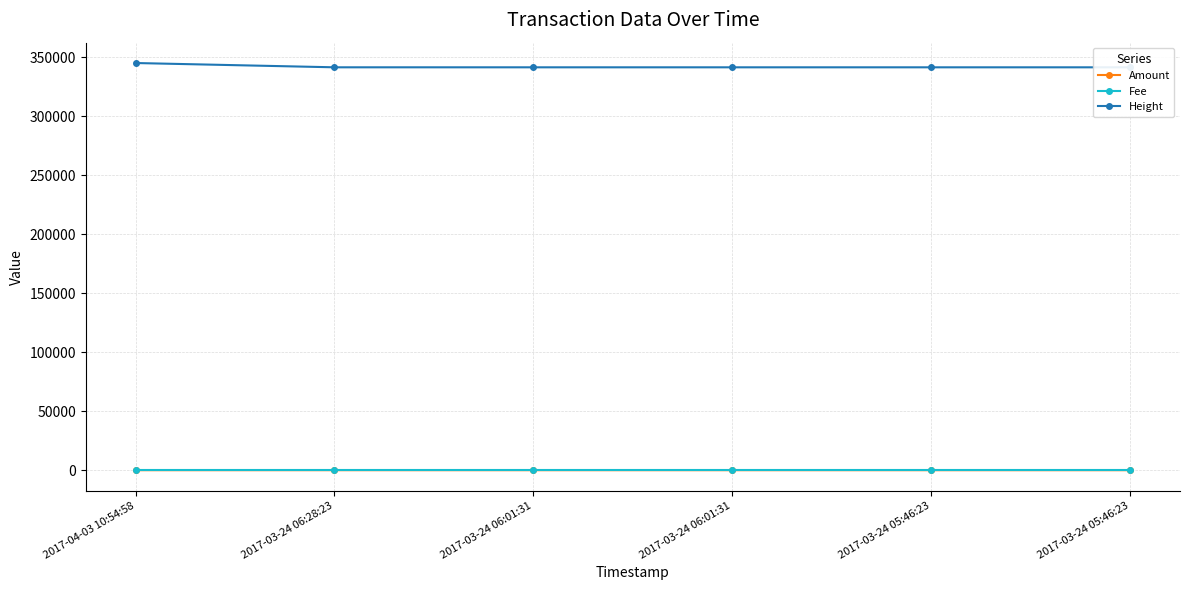

Reading left to right, transcribe all the data shown in this chart.

Amount: 2.0	13.0	3.0	5.0	3.0	3.0
Fee: 1.0	1.0	1.0	1.0	1.0	1.0
Height: 345188.0	341557.0	341550.0	341550.0	341549.0	341549.0